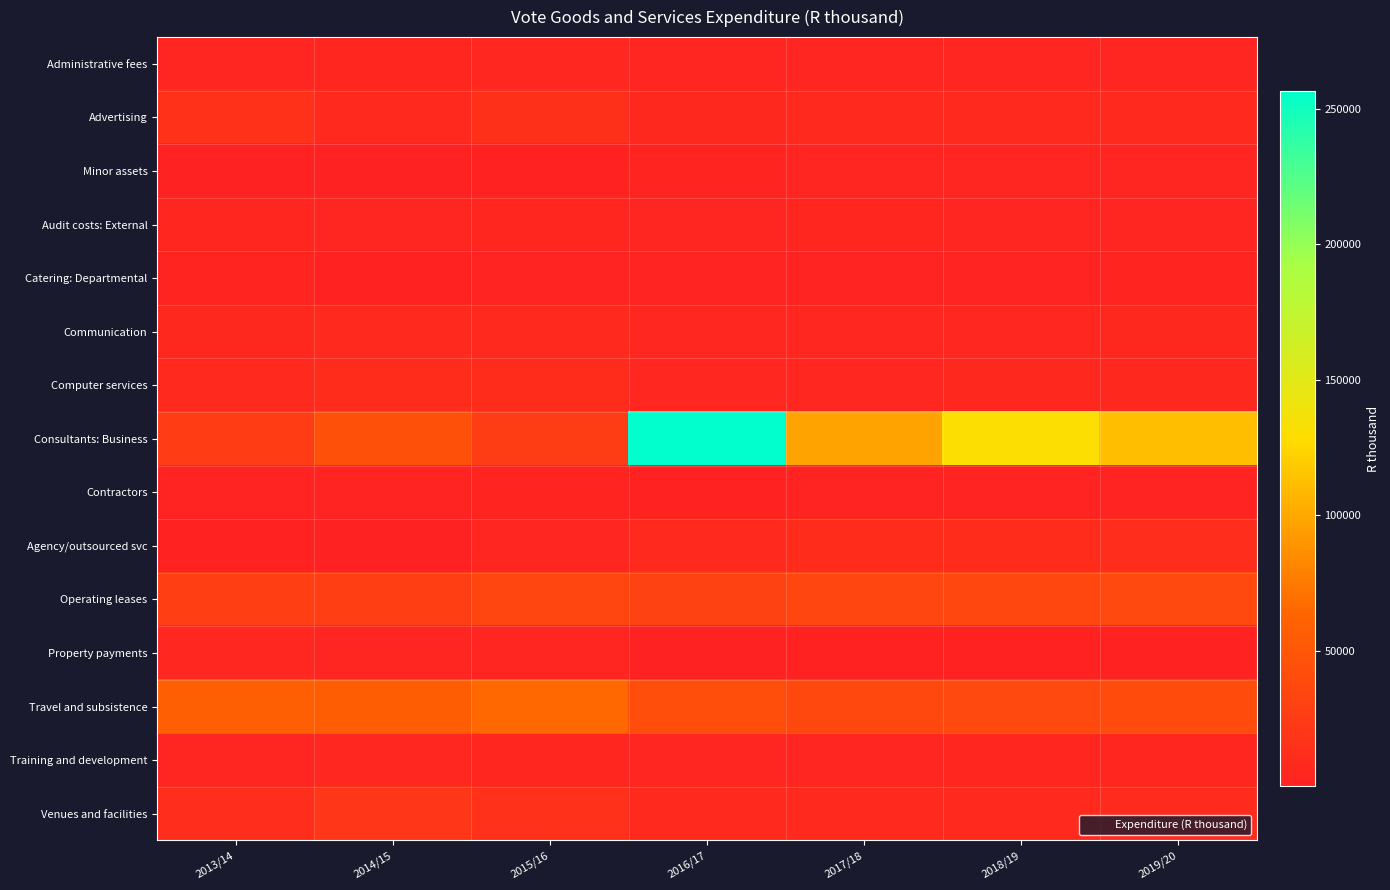

Which category has the lowest value across all series?

2016/17